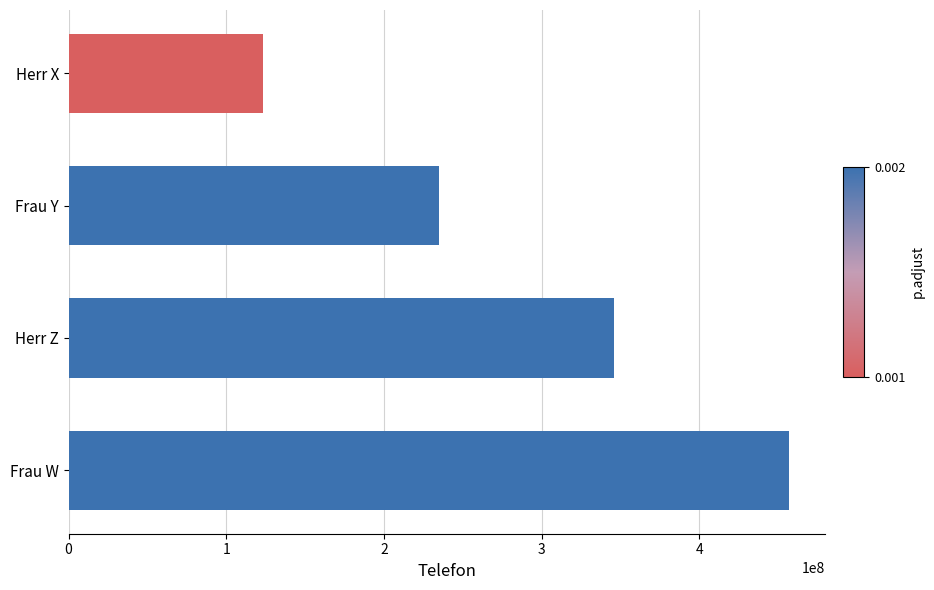

Are the bars horizontal?

Yes